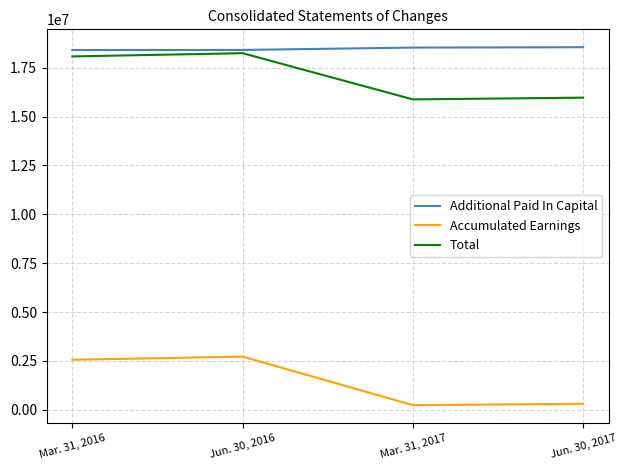

What is the maximum value for Total?

18247734